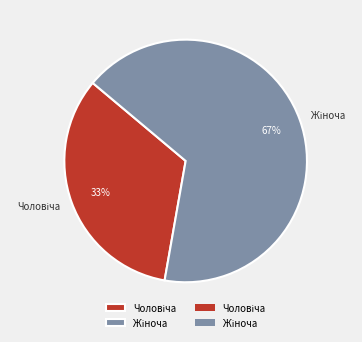

To the nearest percent, what is the average slice percentage?

50%